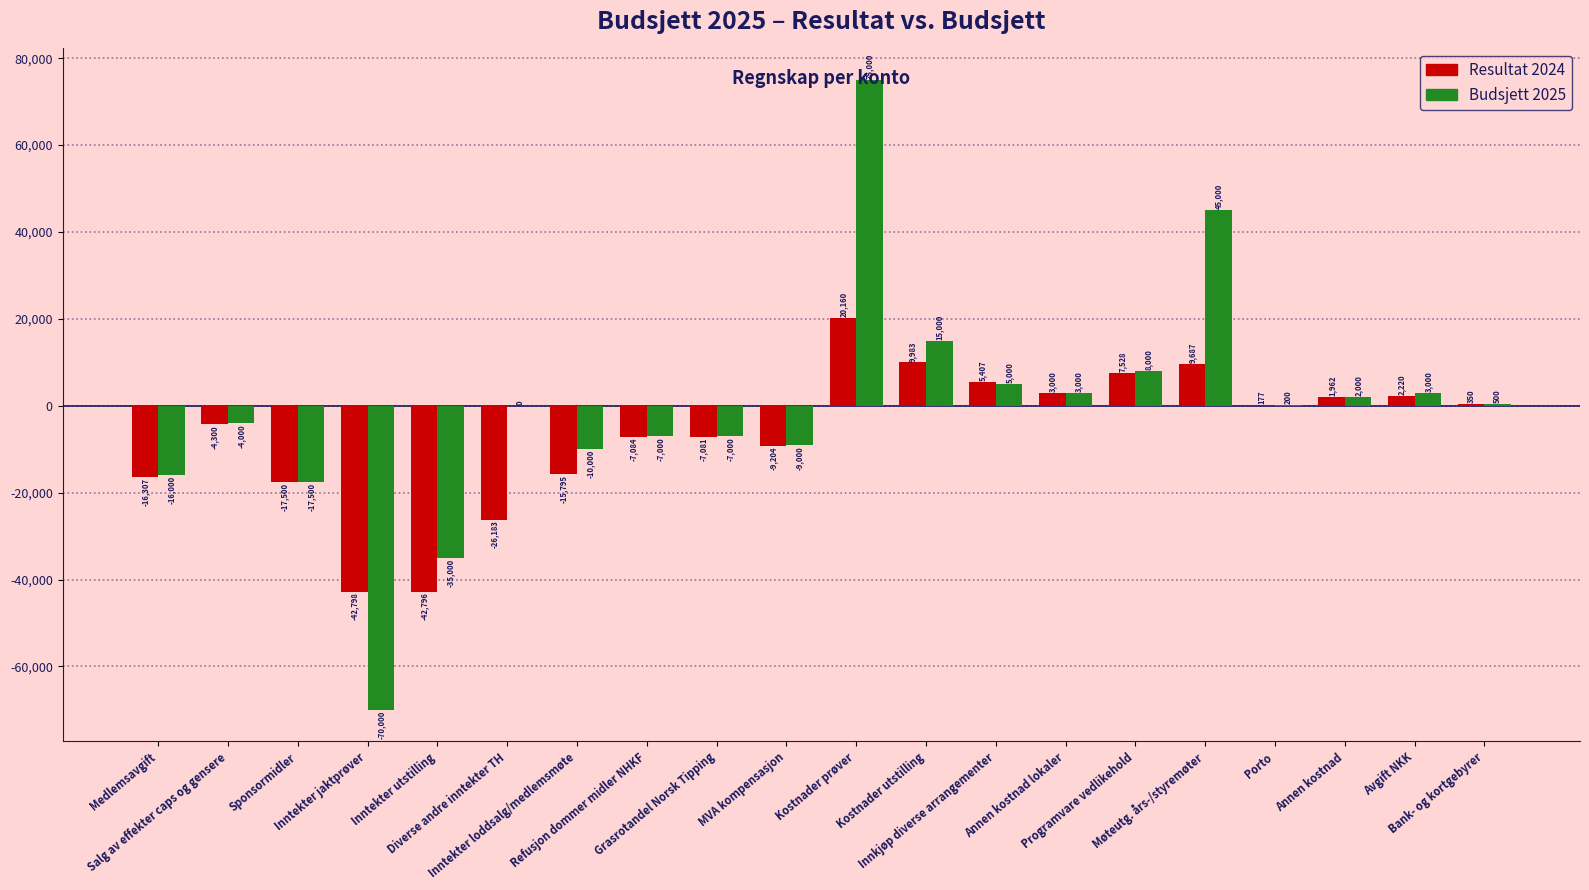

What is the total value across all series at Grasrotandel Norsk Tipping?

-14081.7